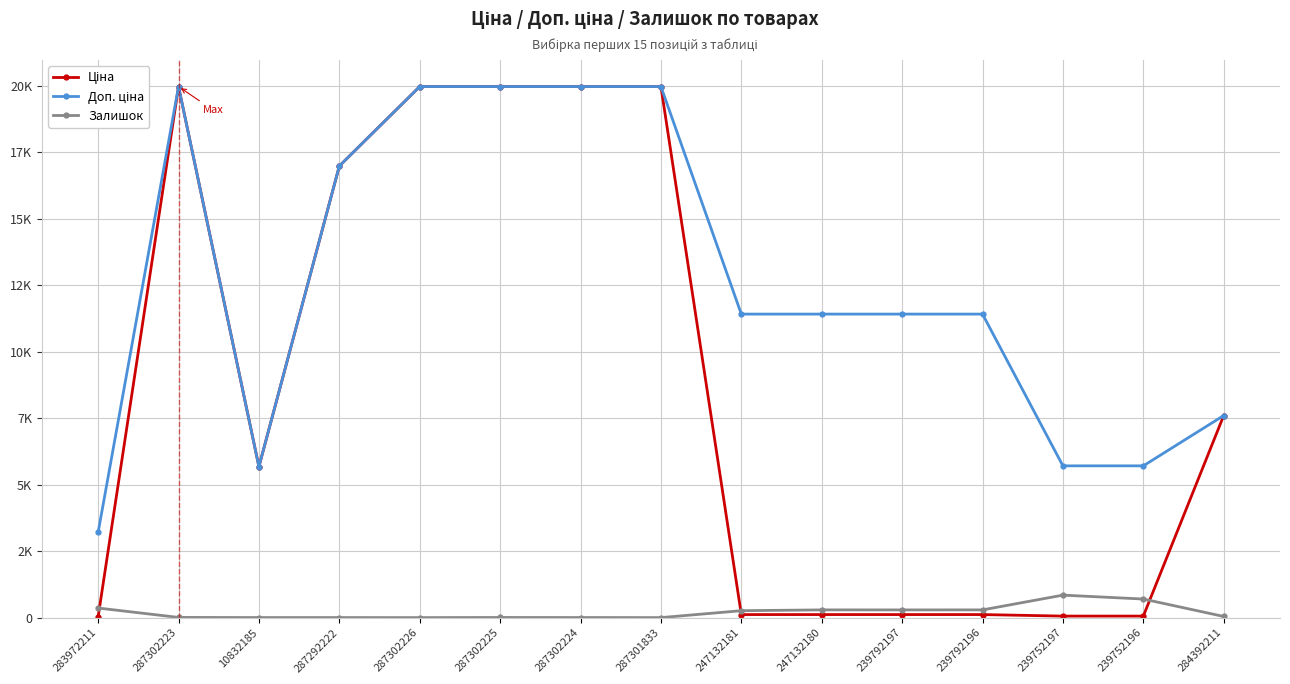

Reading left to right, list all the values displayed in this chart.

Ціна: 283972211=32.0	287302223=19964.2	10832185=5673.8	287292222=16976.3	287302226=19964.2	287302225=19964.2	287302224=19964.2	287301833=19964.2	247132181=114.1	247132180=114.1	239792197=114.1	239792196=114.1	239752197=57.0	239752196=57.0	284392211=7596.5
Доп. ціна: 283972211=3205.0	287302223=19964.2	10832185=5673.8	287292222=16976.3	287302226=19964.2	287302225=19964.2	287302224=19964.2	287301833=19964.2	247132181=11410.0	247132180=11410.0	239792197=11410.0	239792196=11410.0	239752197=5705.0	239752196=5705.0	284392211=7596.5
Залишок: 283972211=360.0	287302223=7.0	10832185=2.0	287292222=2.0	287302226=0.0	287302225=5.0	287302224=3.0	287301833=0.0	247132181=260.0	247132180=290.0	239792197=289.0	239792196=290.0	239752197=845.0	239752196=698.0	284392211=43.0